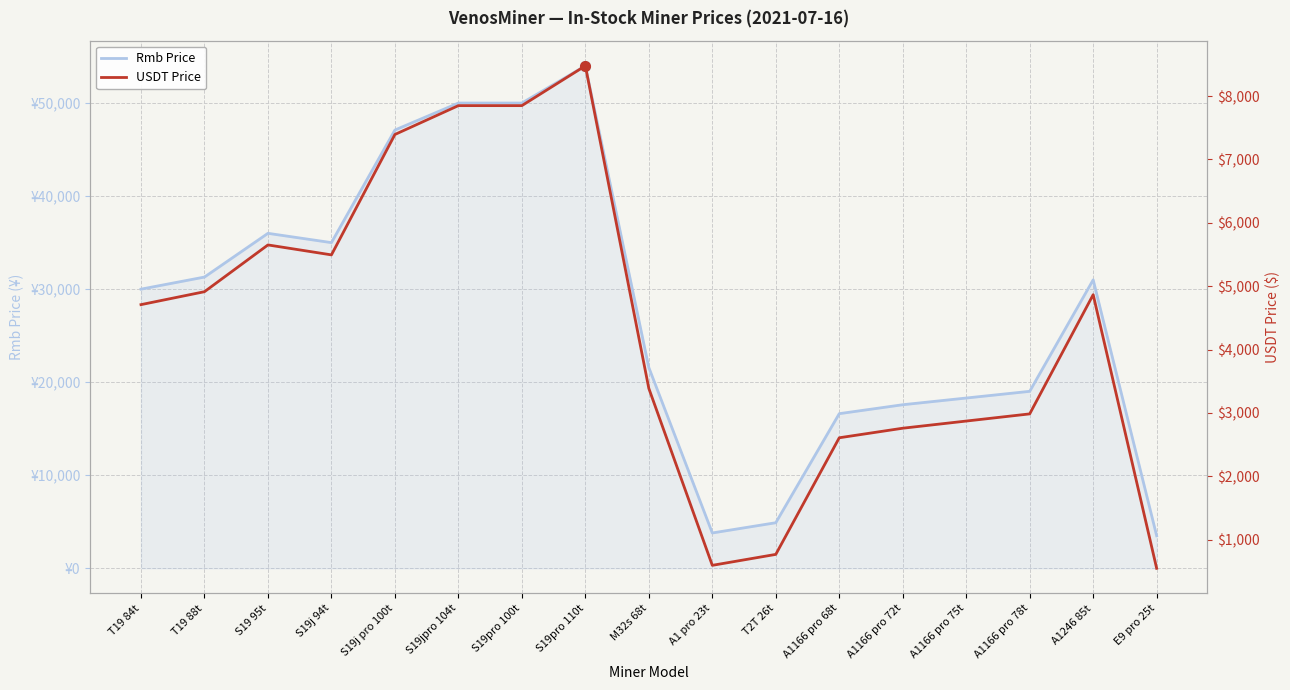

Where is Rmb Price nearest to the value 28750?

T19 84t